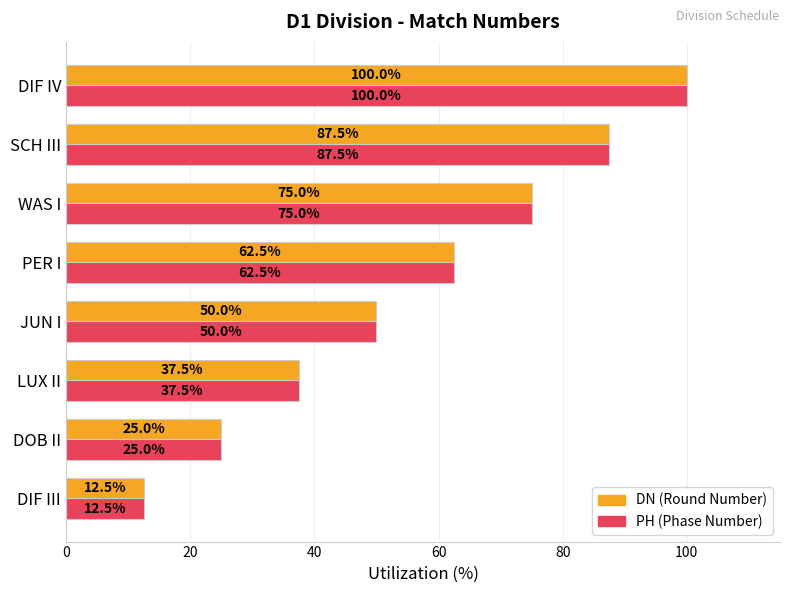

What is the sum of the PH (Phase Number) values at WAS I and JUN I?

125.0